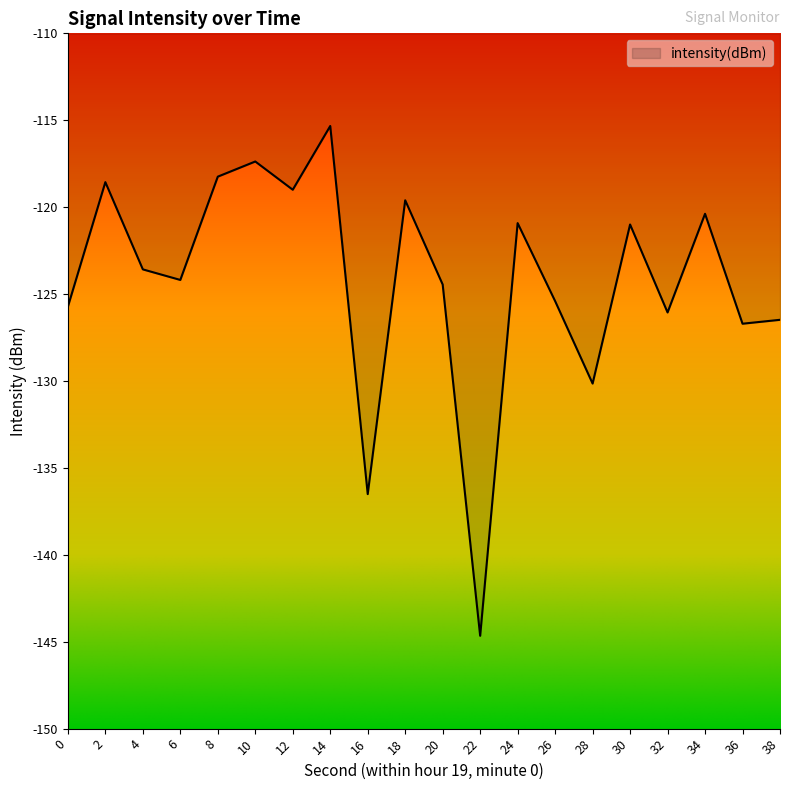

The chart shows a value of -120.9 at 24. True or false?

True